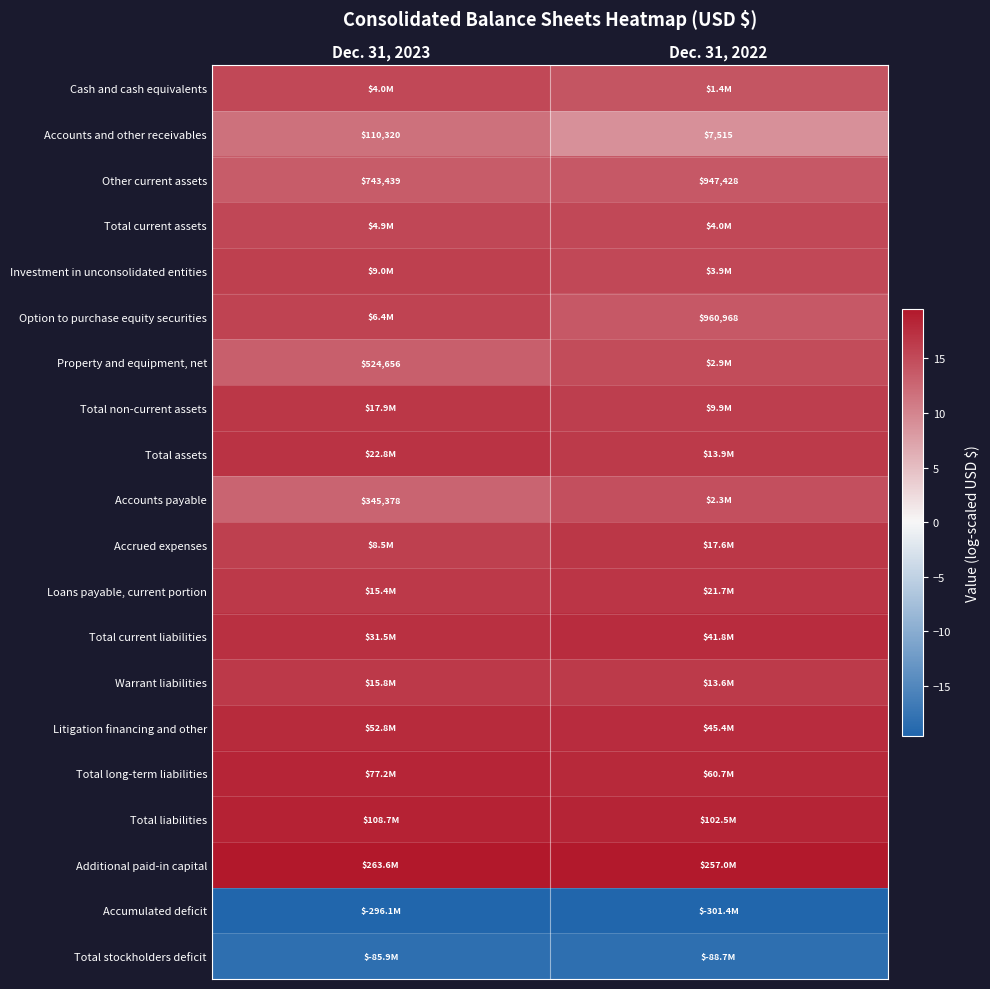

Which category has the highest value across all series?

Dec. 31, 2023